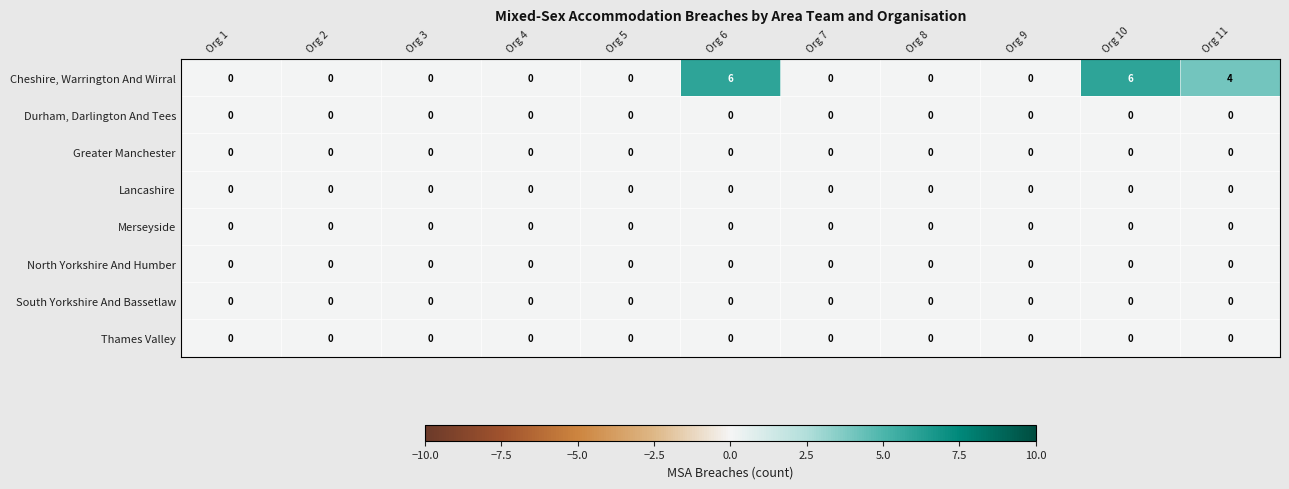

The value of Thames Valley at Org 4 is 0. True or false?

True